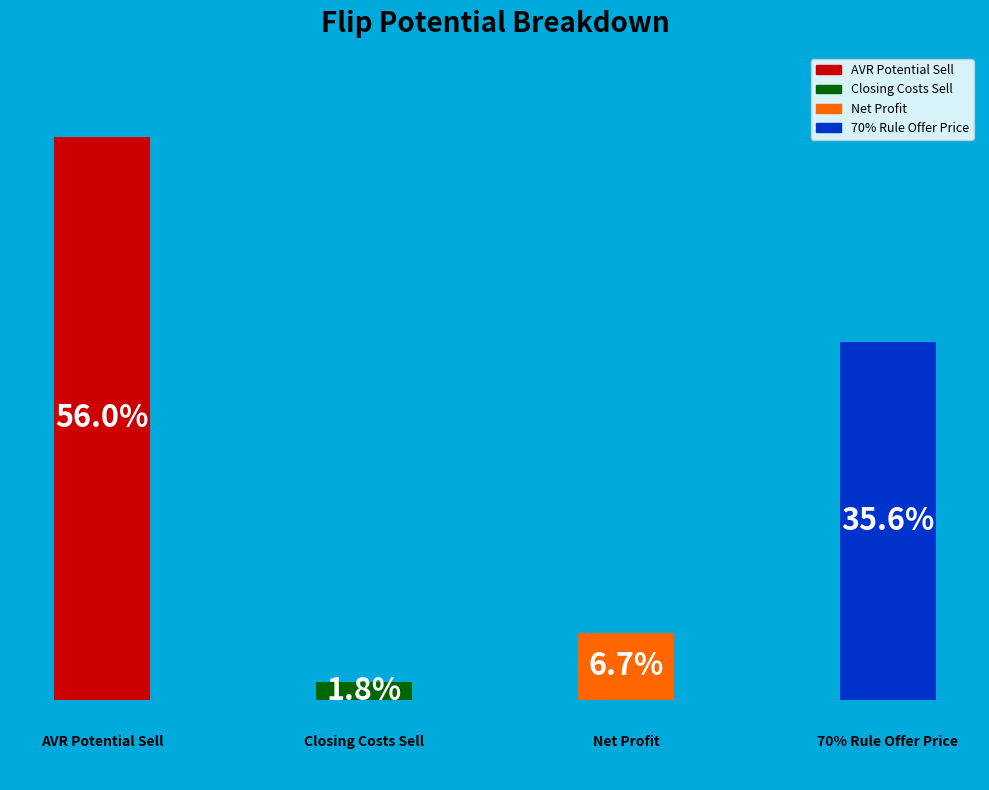

Rank the categories by value from highest to lowest.

AVR Potential Sell, 70% Rule Offer Price, Net Profit, Closing Costs Sell